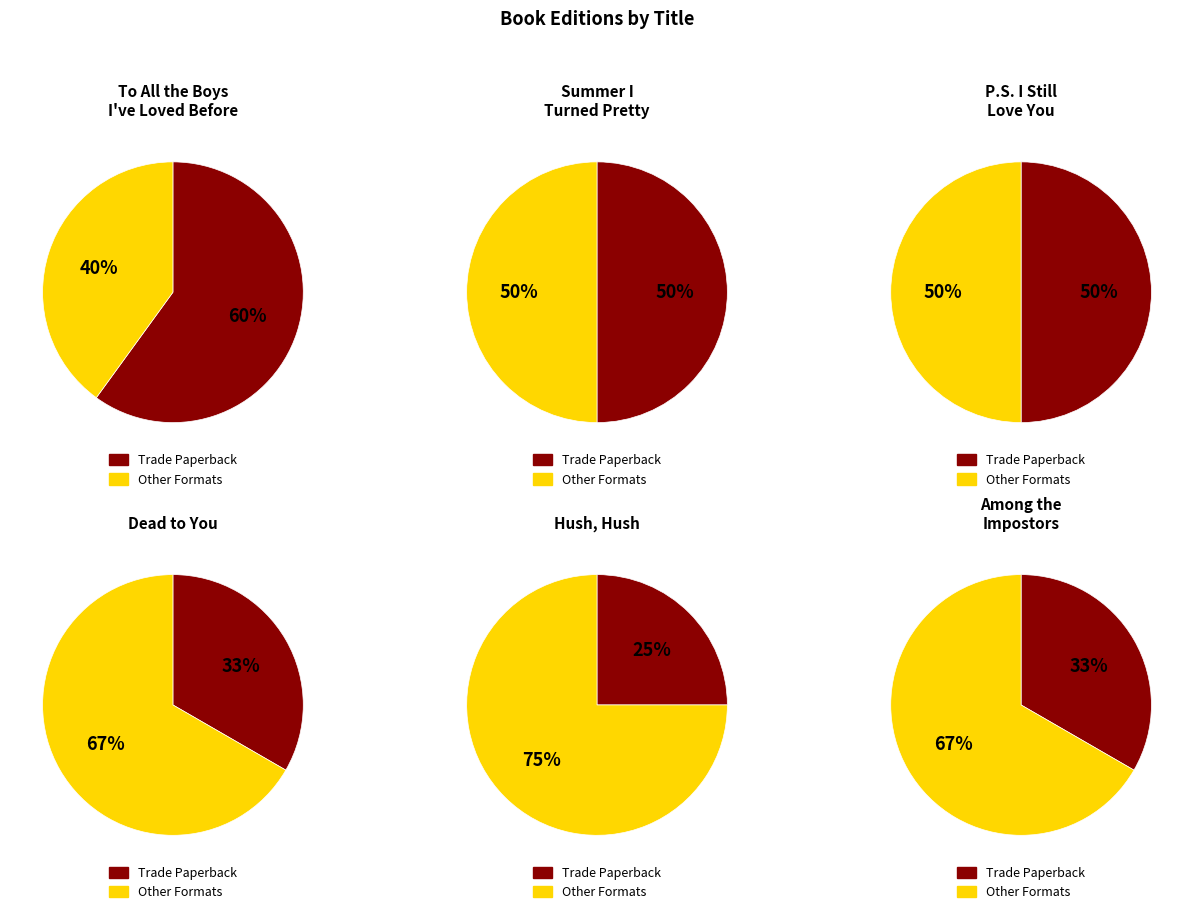

To the nearest percent, what portion does Among the Impostors represent?

13%